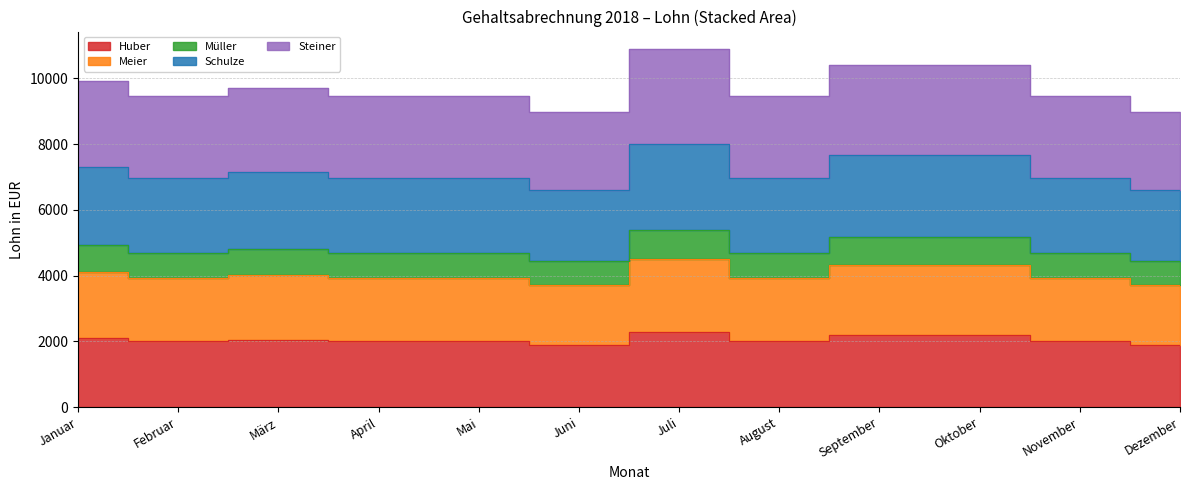

True or false: Meier and Müller cross at least once.

False